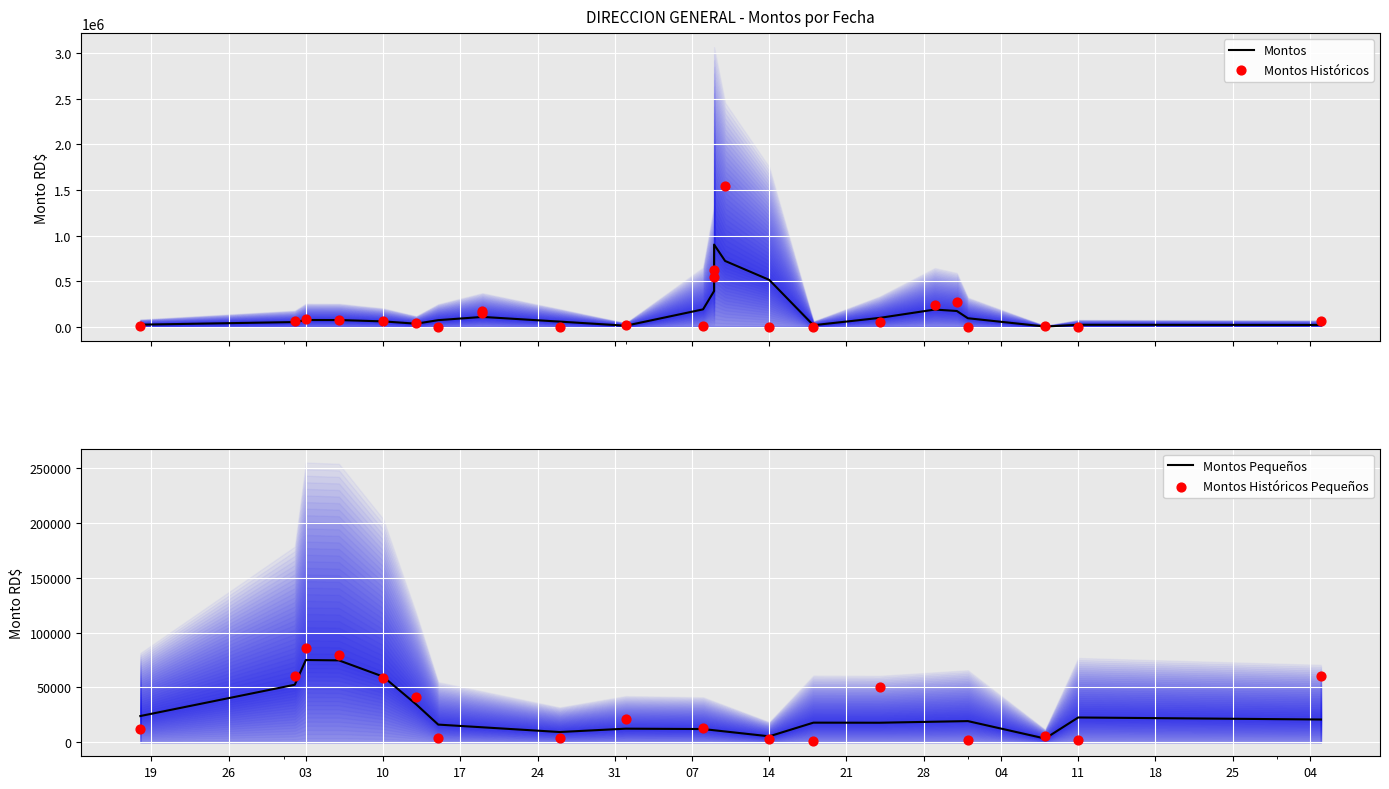

What is the change in value from 2013-12-13 to 2014-01-09?

+499830.2